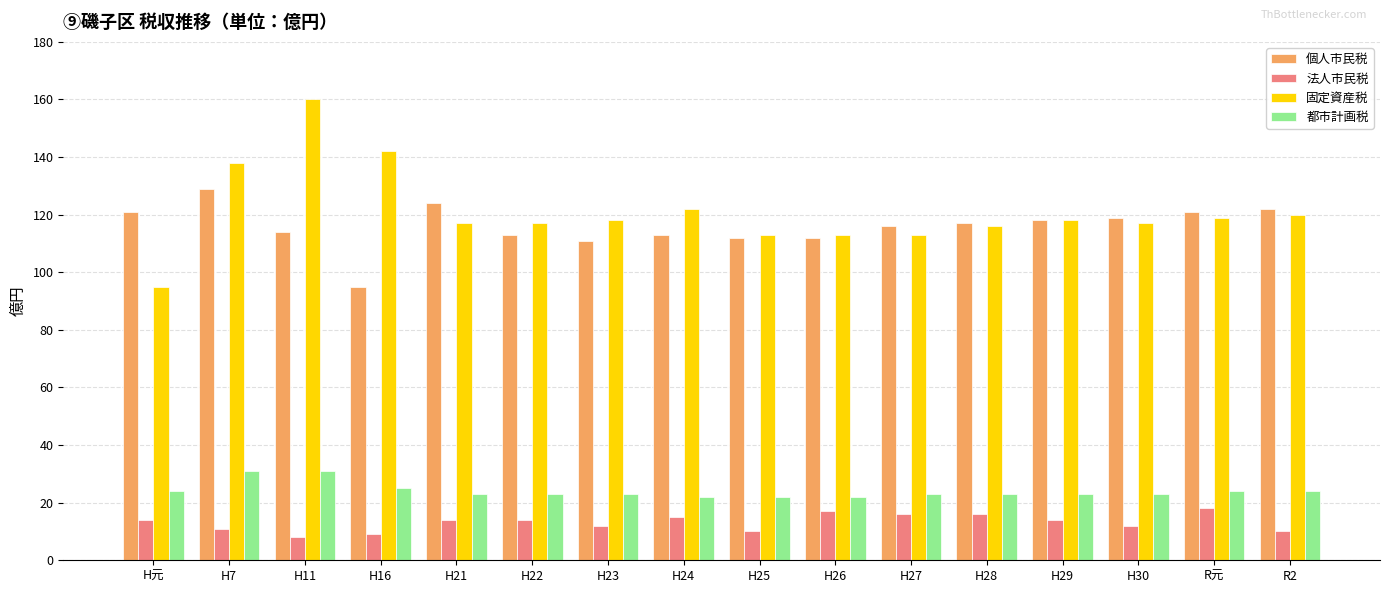

Are the bars horizontal?

No